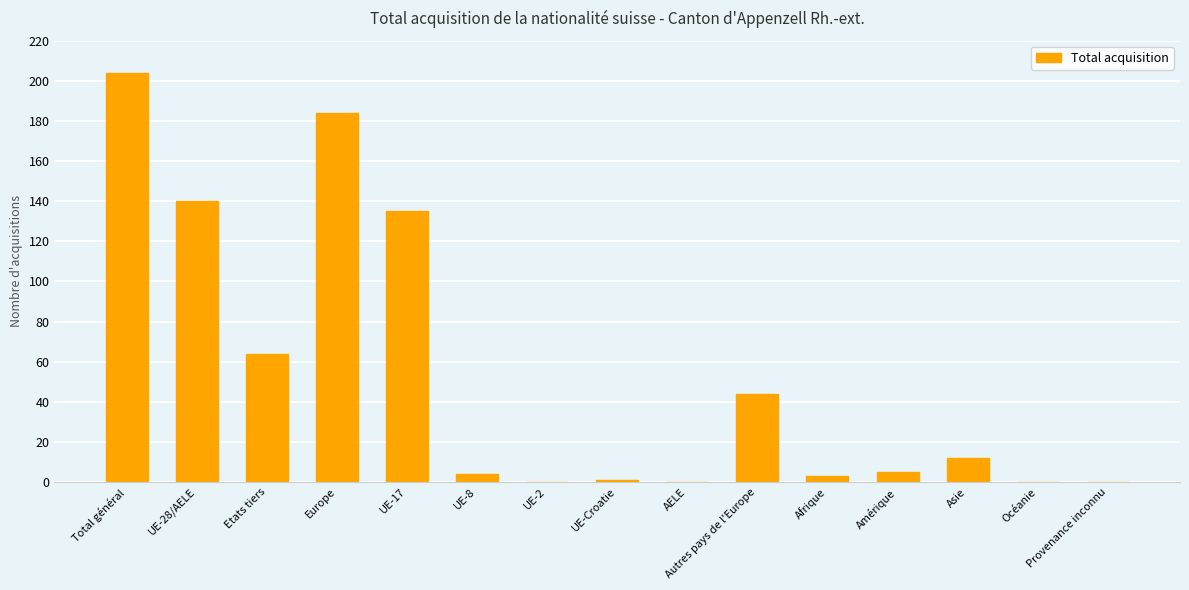

What is the sum of all values?

796